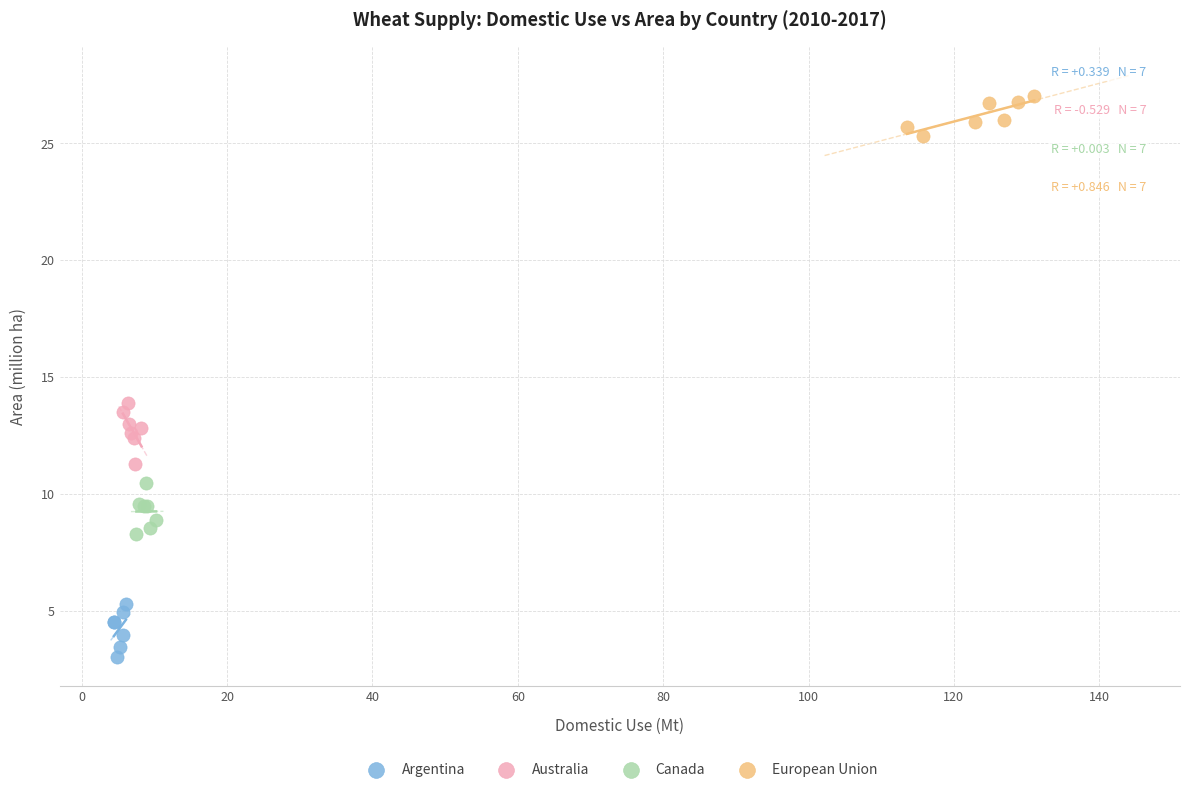

Which series contains the lowest Y value?

Argentina